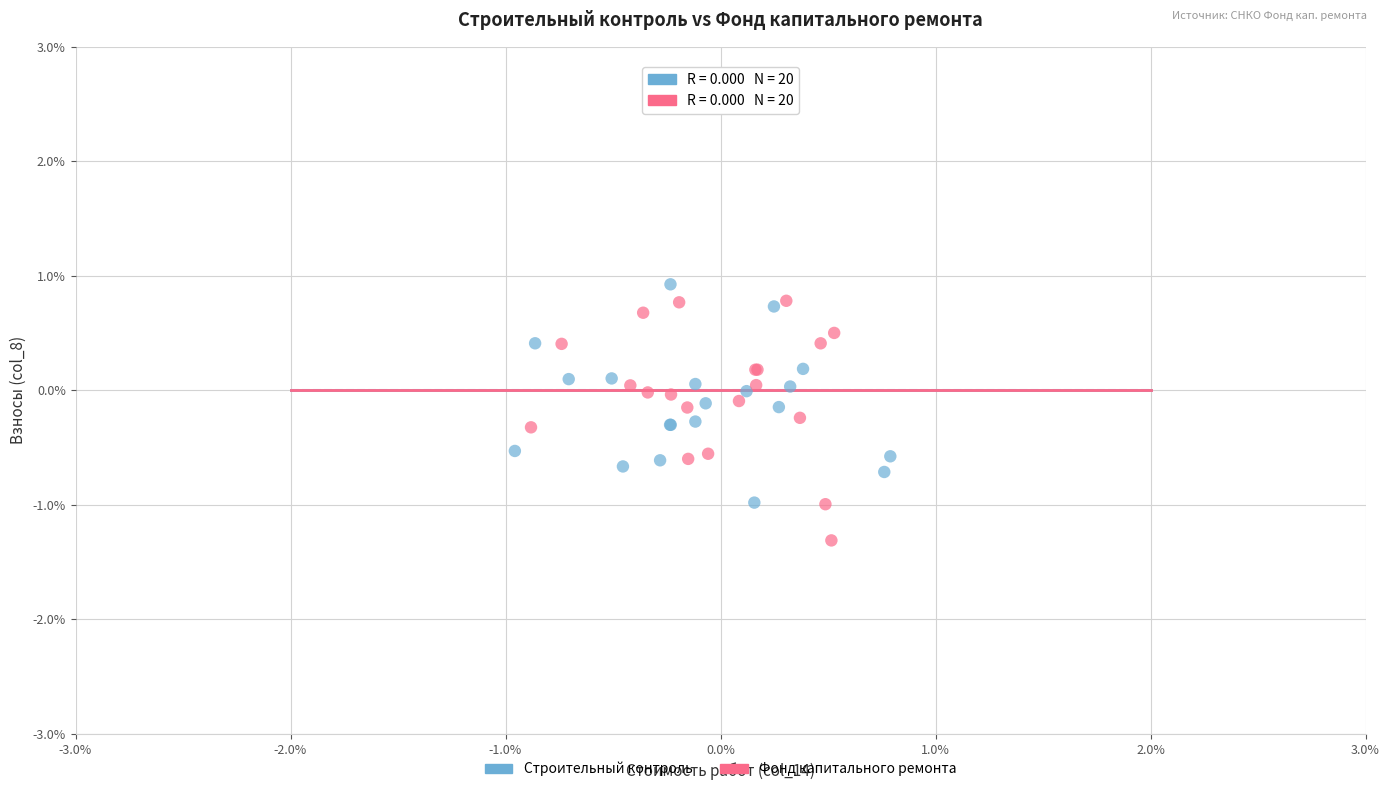

Which series reaches the minimum Y coordinate?

Фонд капитального ремонта